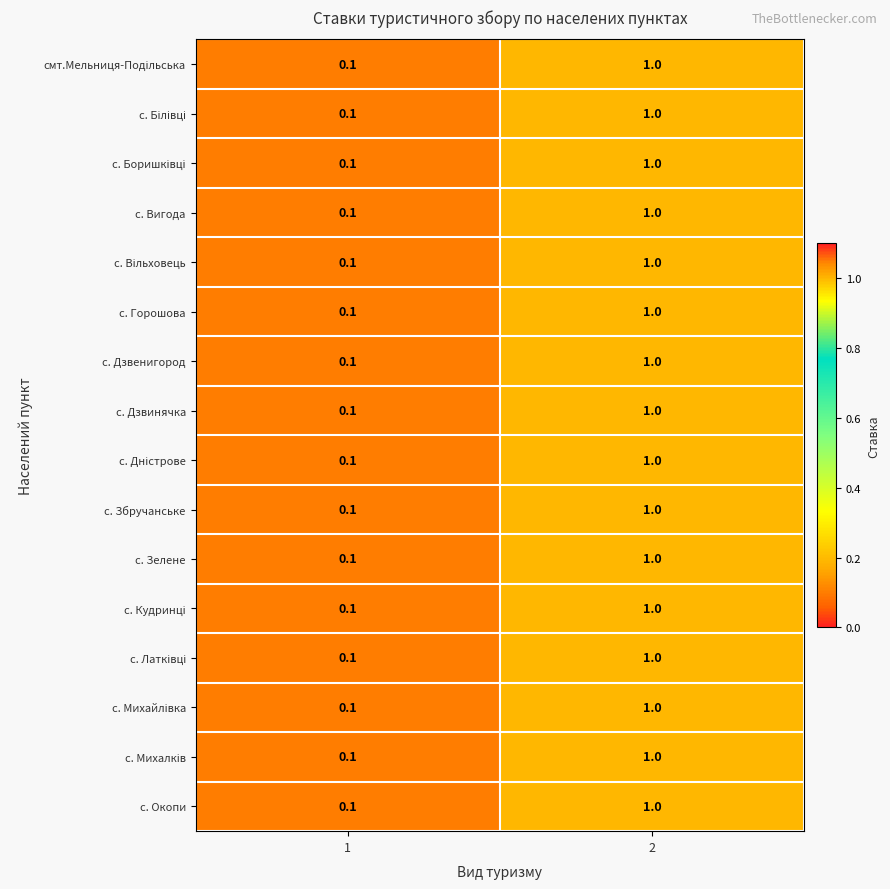

At which category is the sum across all series the highest?

2